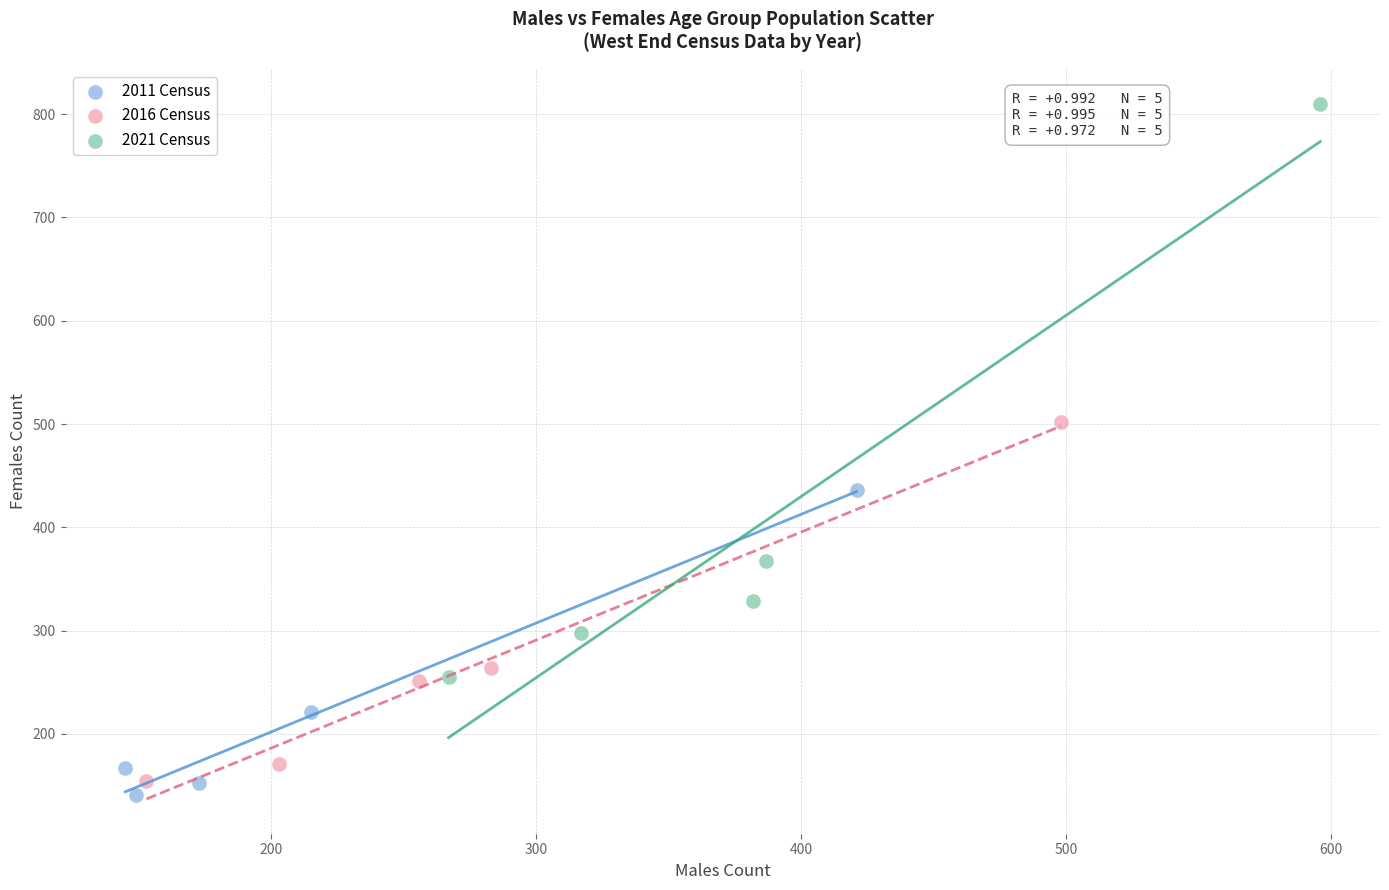

What are all the series names shown in the legend?

2011 Census, 2016 Census, 2021 Census